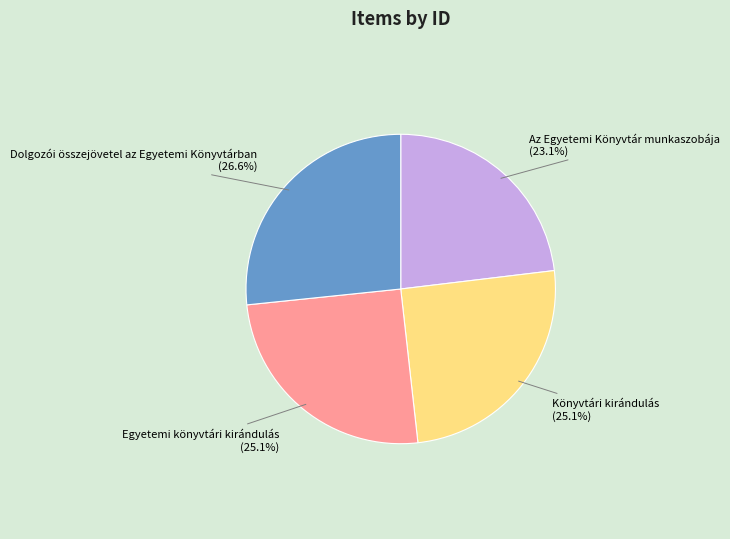

What percentage is NOT represented by Egyetemi könyvtári kirándulás?

74.9%